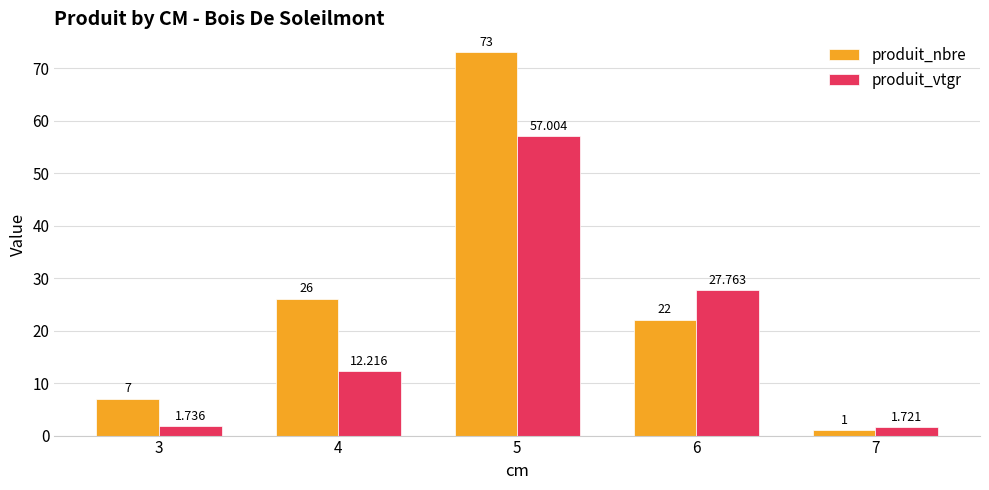

At which category is the sum across all series the highest?

5